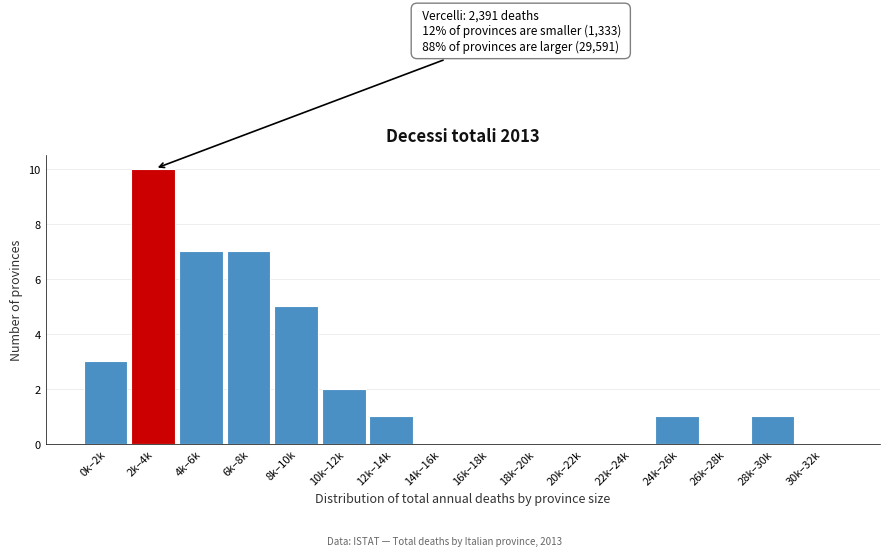

Reading left to right, list all the values displayed in this chart.

0k–2k=3	2k–4k=10	4k–6k=7	6k–8k=7	8k–10k=5	10k–12k=2	12k–14k=1	14k–16k=0	16k–18k=0	18k–20k=0	20k–22k=0	22k–24k=0	24k–26k=1	26k–28k=0	28k–30k=1	30k–32k=0